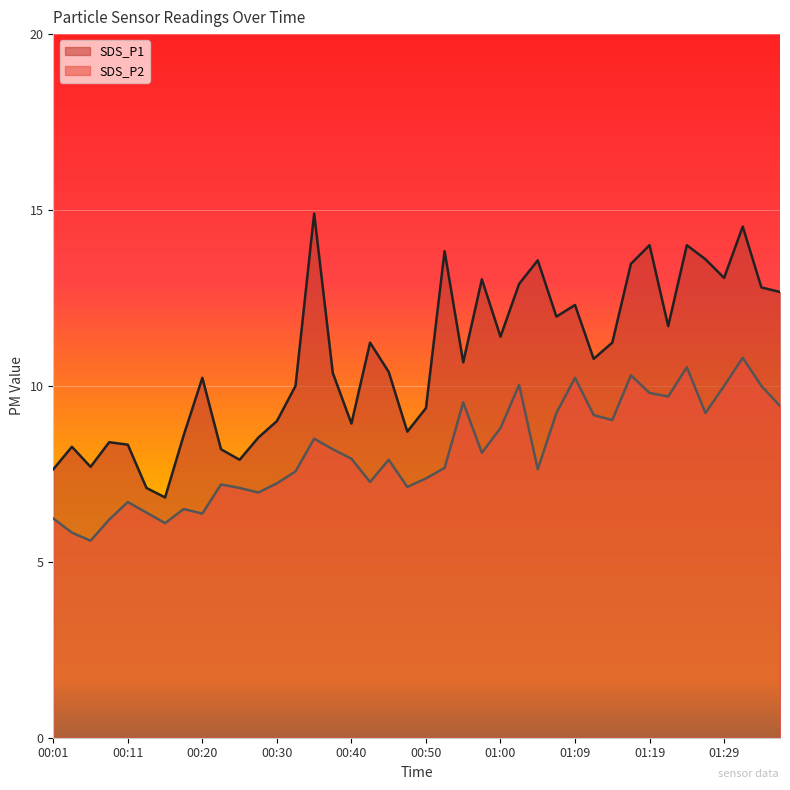

What is the difference between the second highest and minimum values in the SDS_P1 series?

7.7